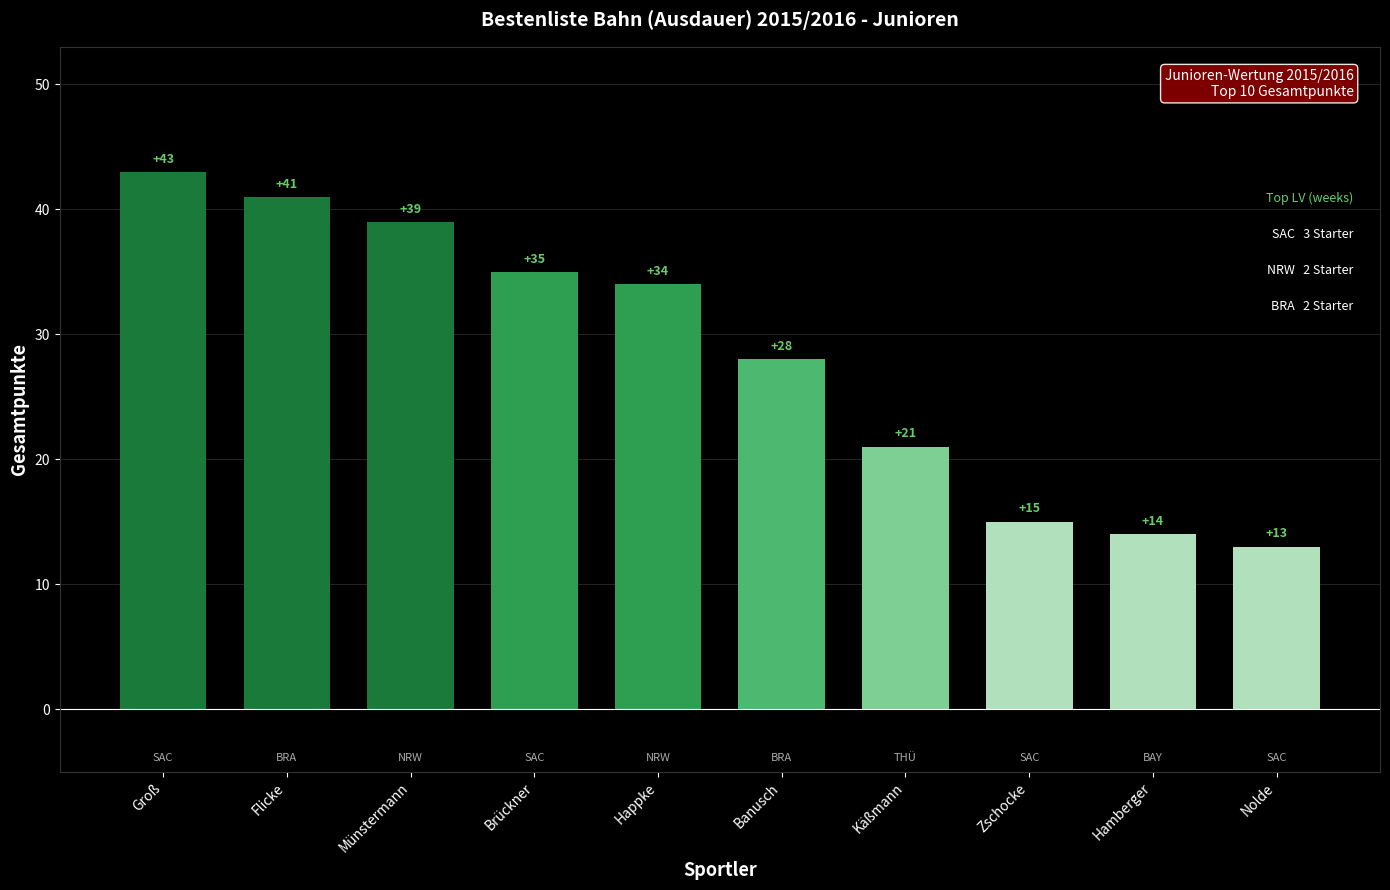

What is the difference between the second highest and minimum values?

28